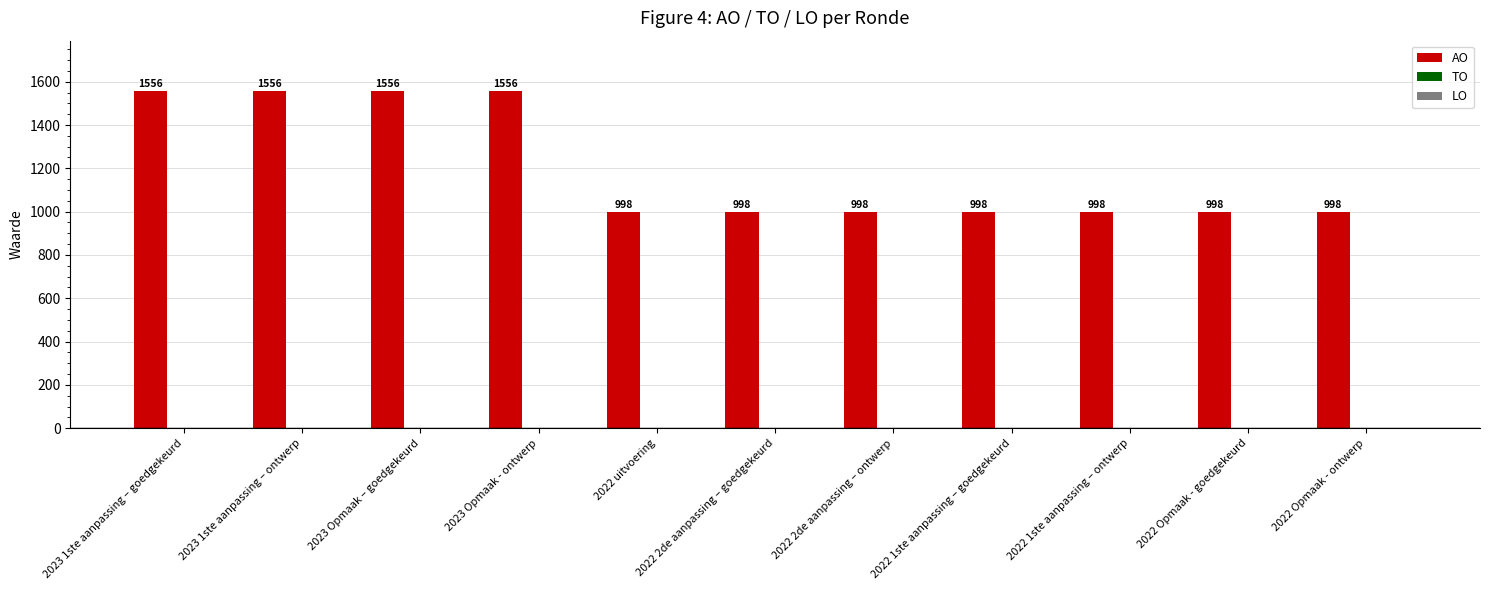

What is the value of the 10th bar from the left?

998